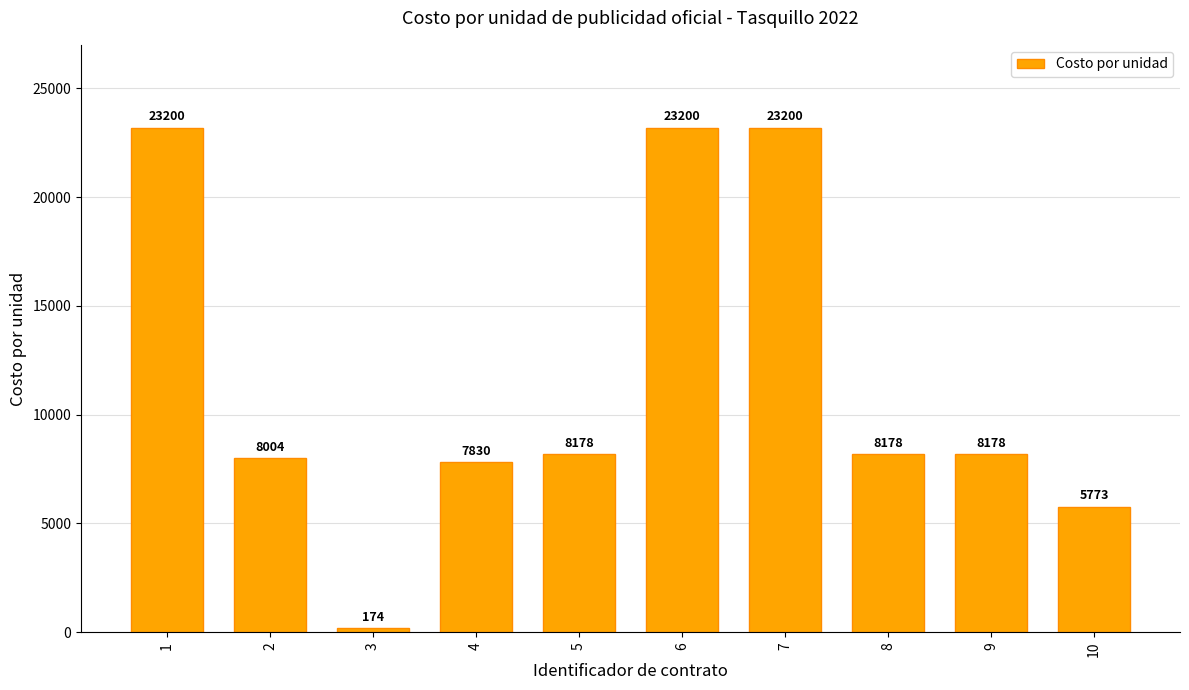

What is the maximum value shown in the chart?

23200